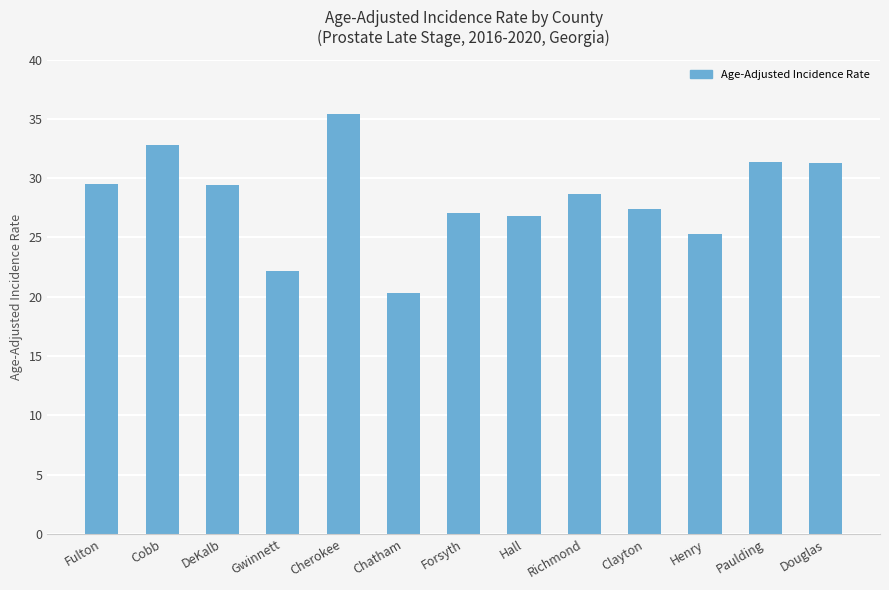

What is the sum of the values at Clayton and Chatham?

47.7